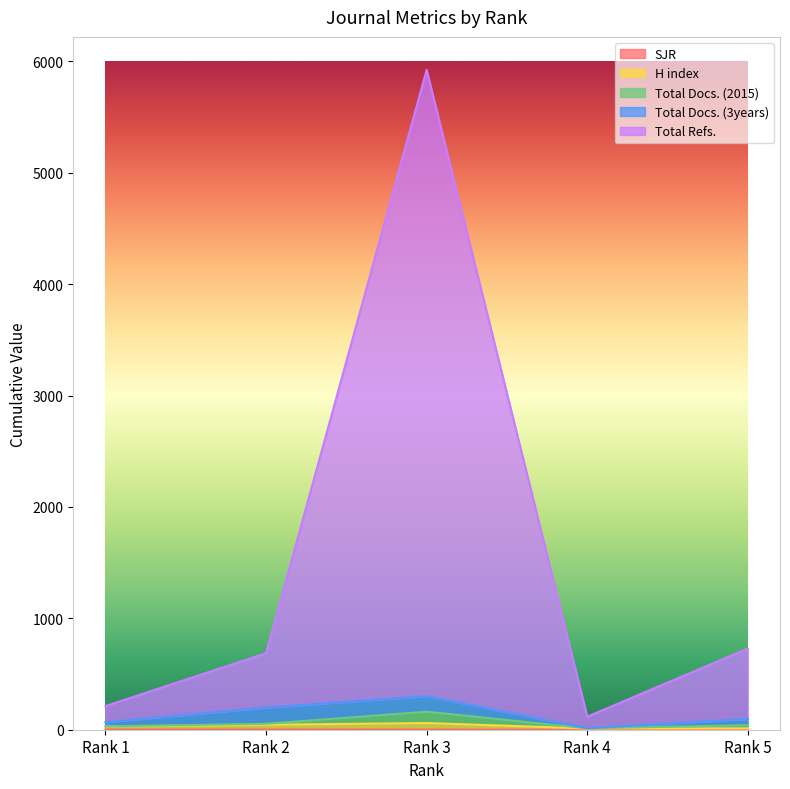

Which label corresponds to the largest value in the chart?

Rank 3